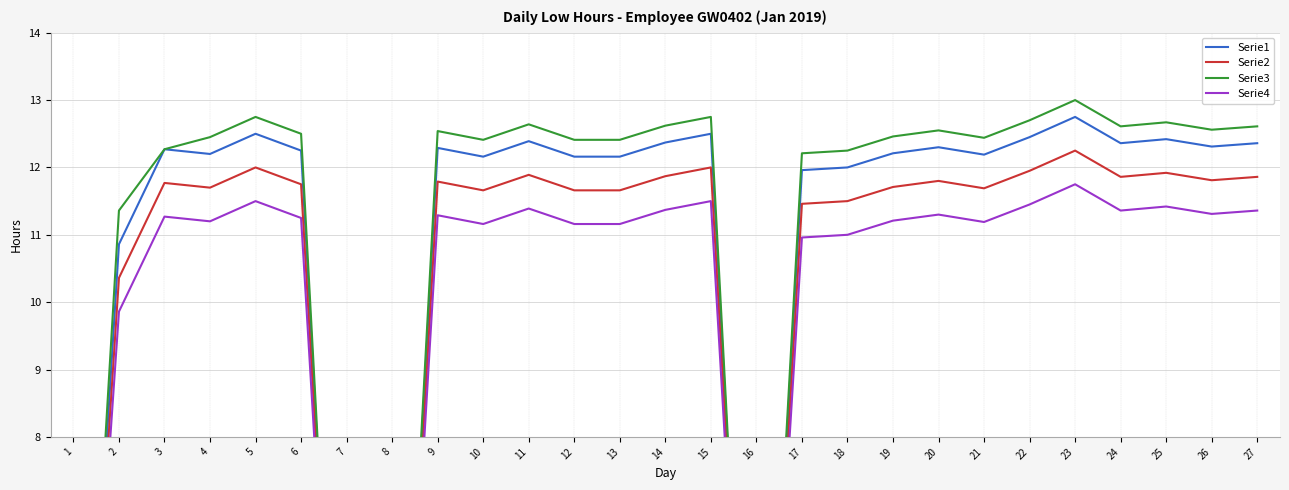

How many interior local valleys does the Serie3 series have?

5